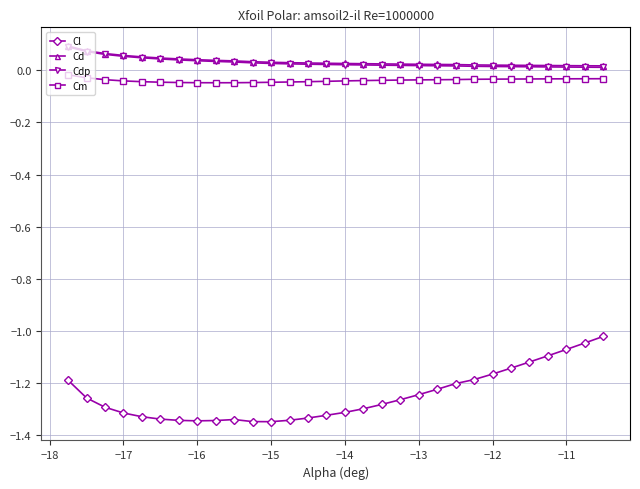

True or false: Cd and Cdp intersect in this chart.

False